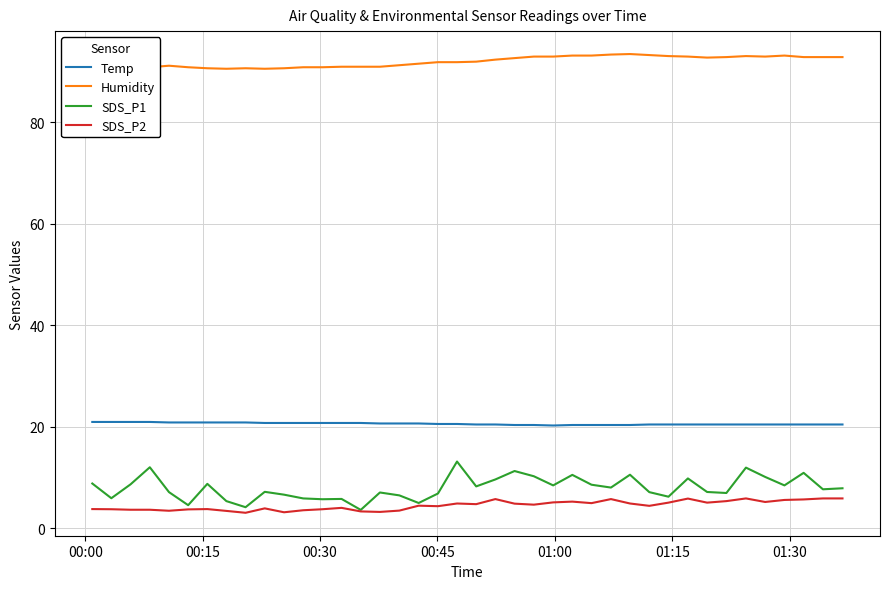

True or false: SDS_P2 and Temp intersect in this chart.

False